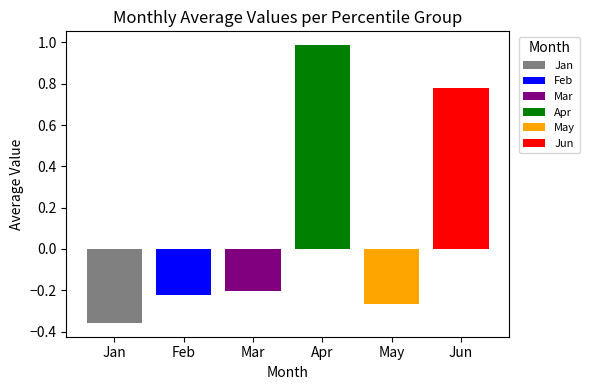

What is the value of the Apr bar at the 3rd from the left?

1.0